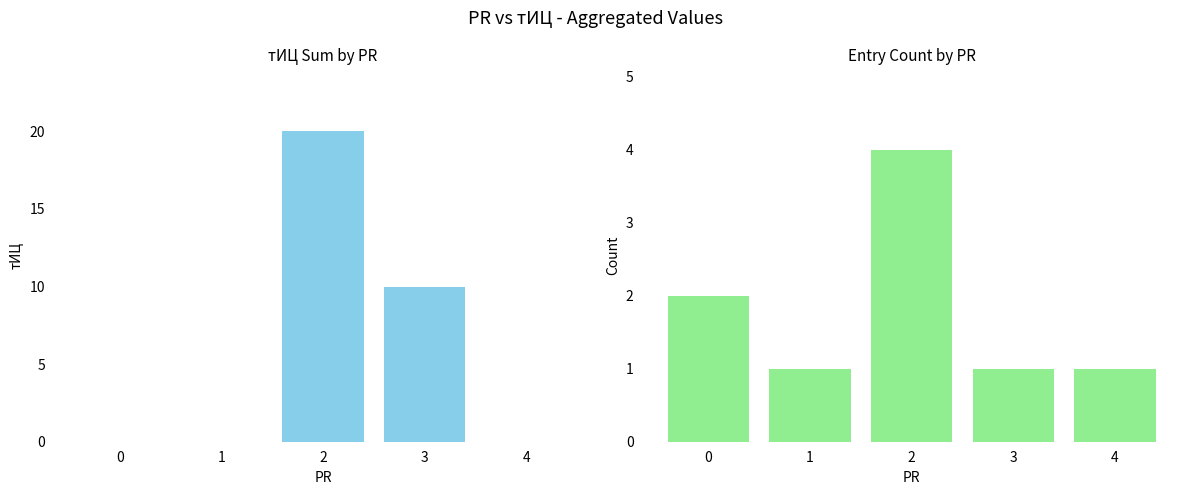

Reading left to right, extract all data points from this chart.

тИЦ (sum): 0	0	20	10	0
Count: 2	1	4	1	1